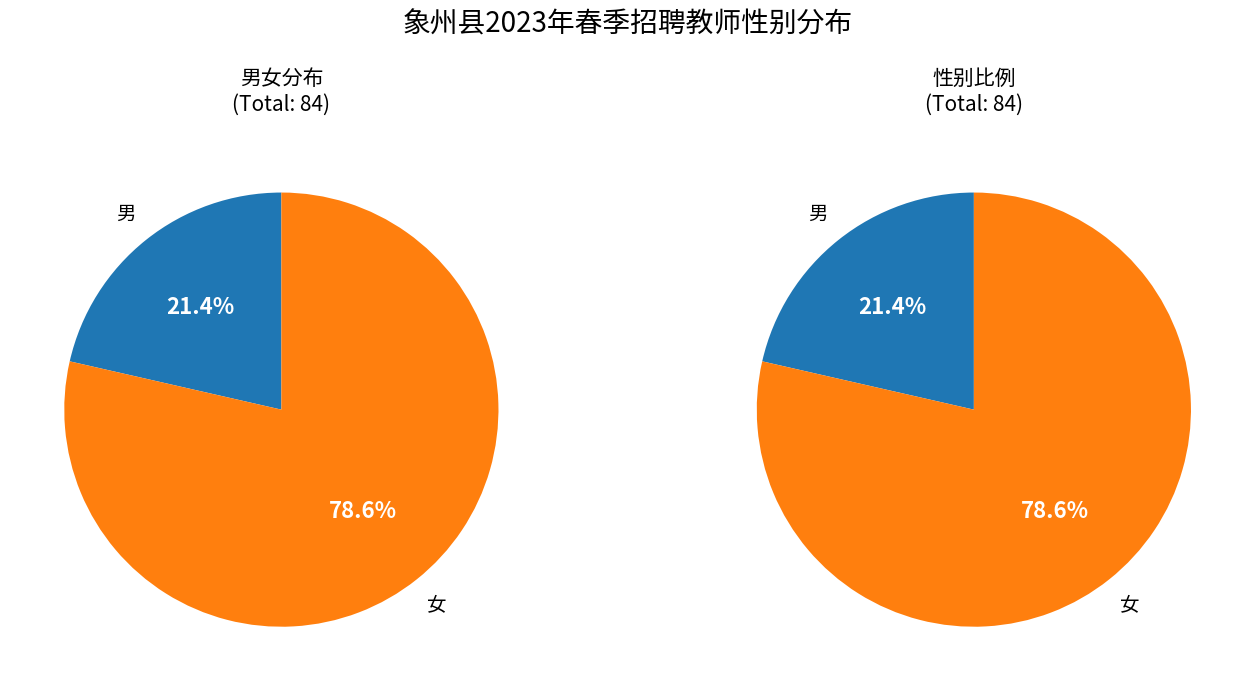

How many slices are in this pie chart?

2